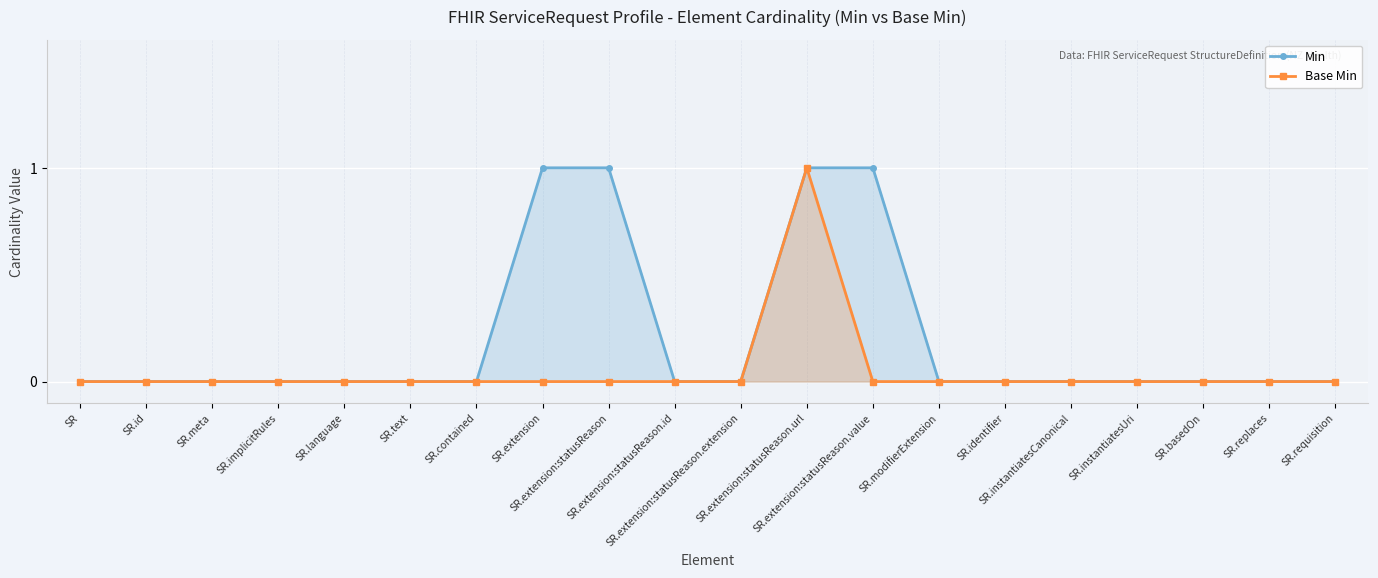

How many lines are shown in the chart?

2